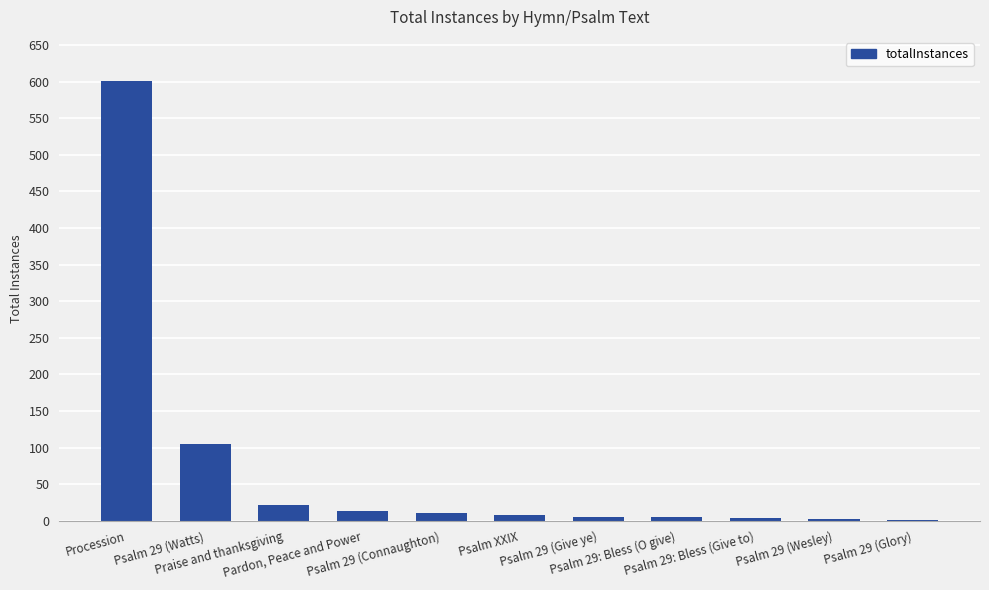

What is the greatest value displayed?

601